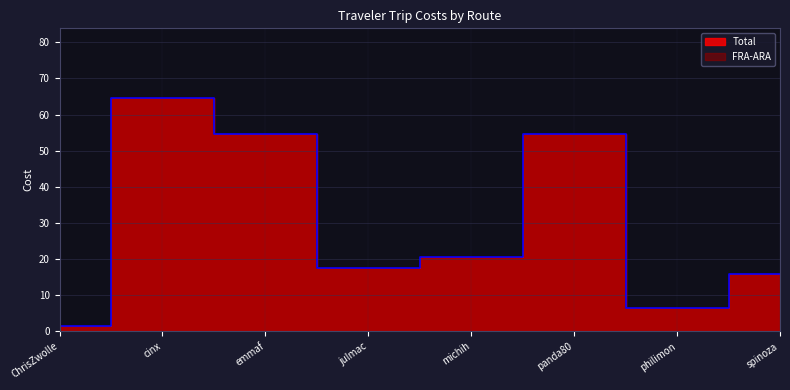

Is it true that Total equals 20.8 at emmaf?

False